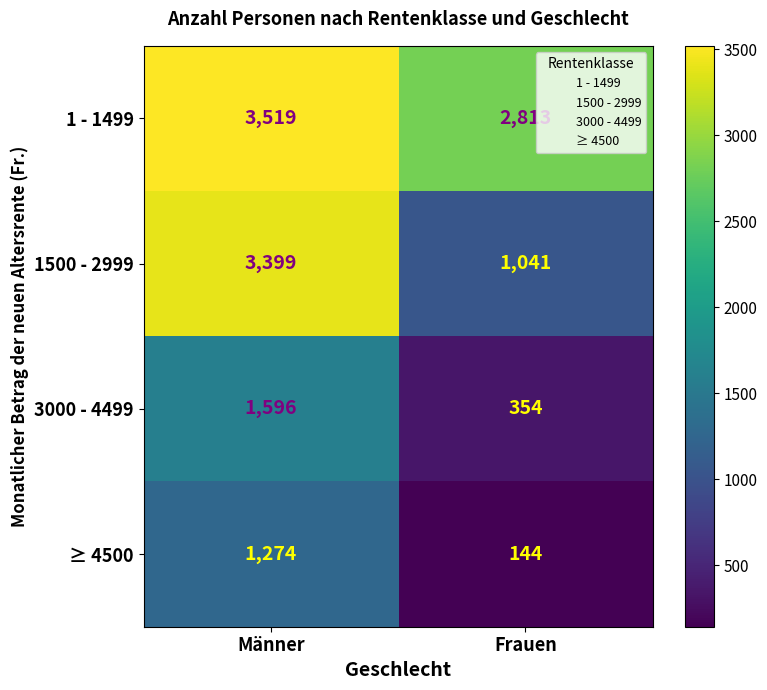

Rank the series at Männer from lowest to highest value.

≥ 4500, 3000 - 4499, 1500 - 2999, 1 - 1499